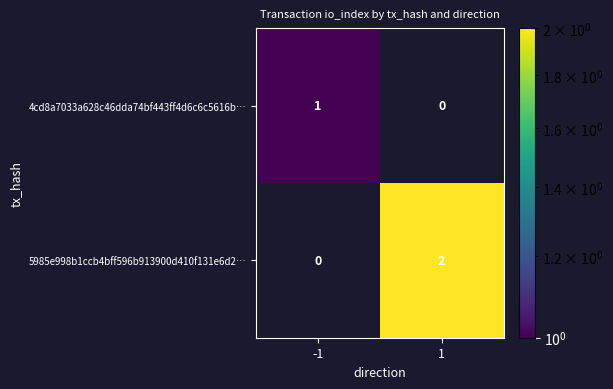

Count the number of data series in this chart.

2